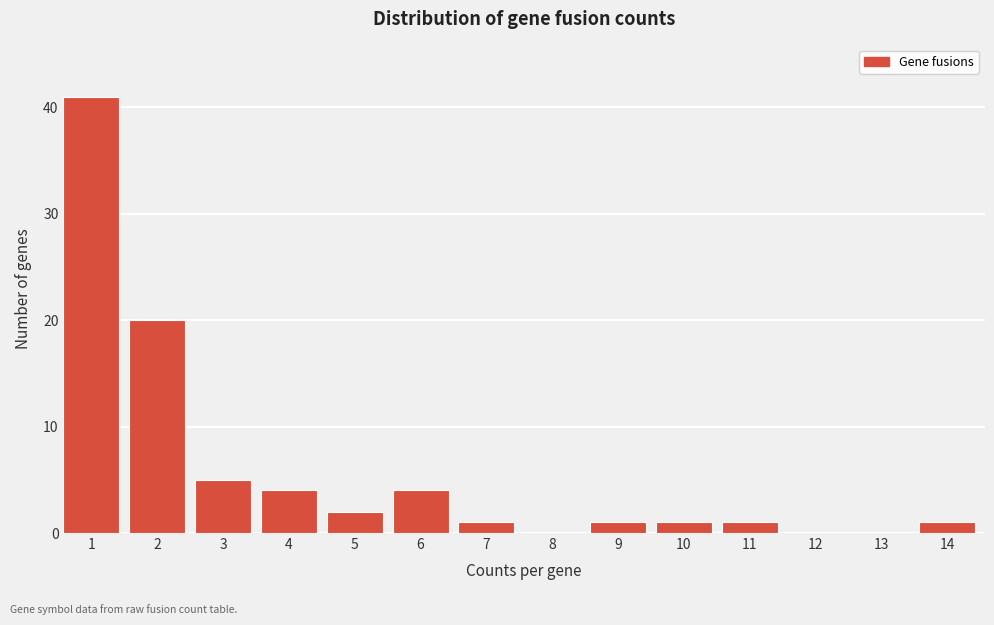

Reading right to left, what are all the values shown in this chart?

14=1	13=0	12=0	11=1	10=1	9=1	8=0	7=1	6=4	5=2	4=4	3=5	2=20	1=41